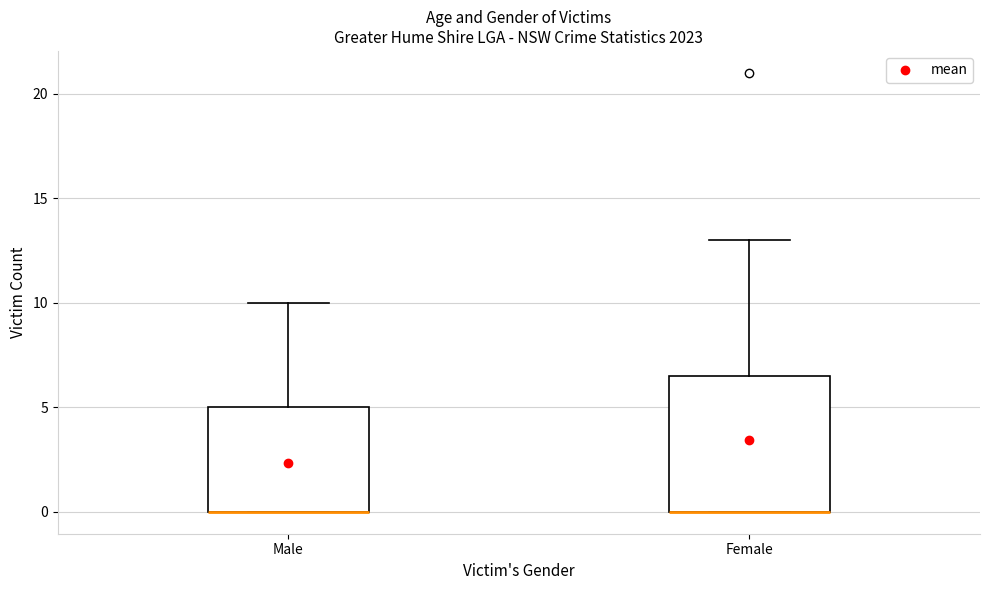

Which box is the tallest, from its lower edge to its upper edge?

Female